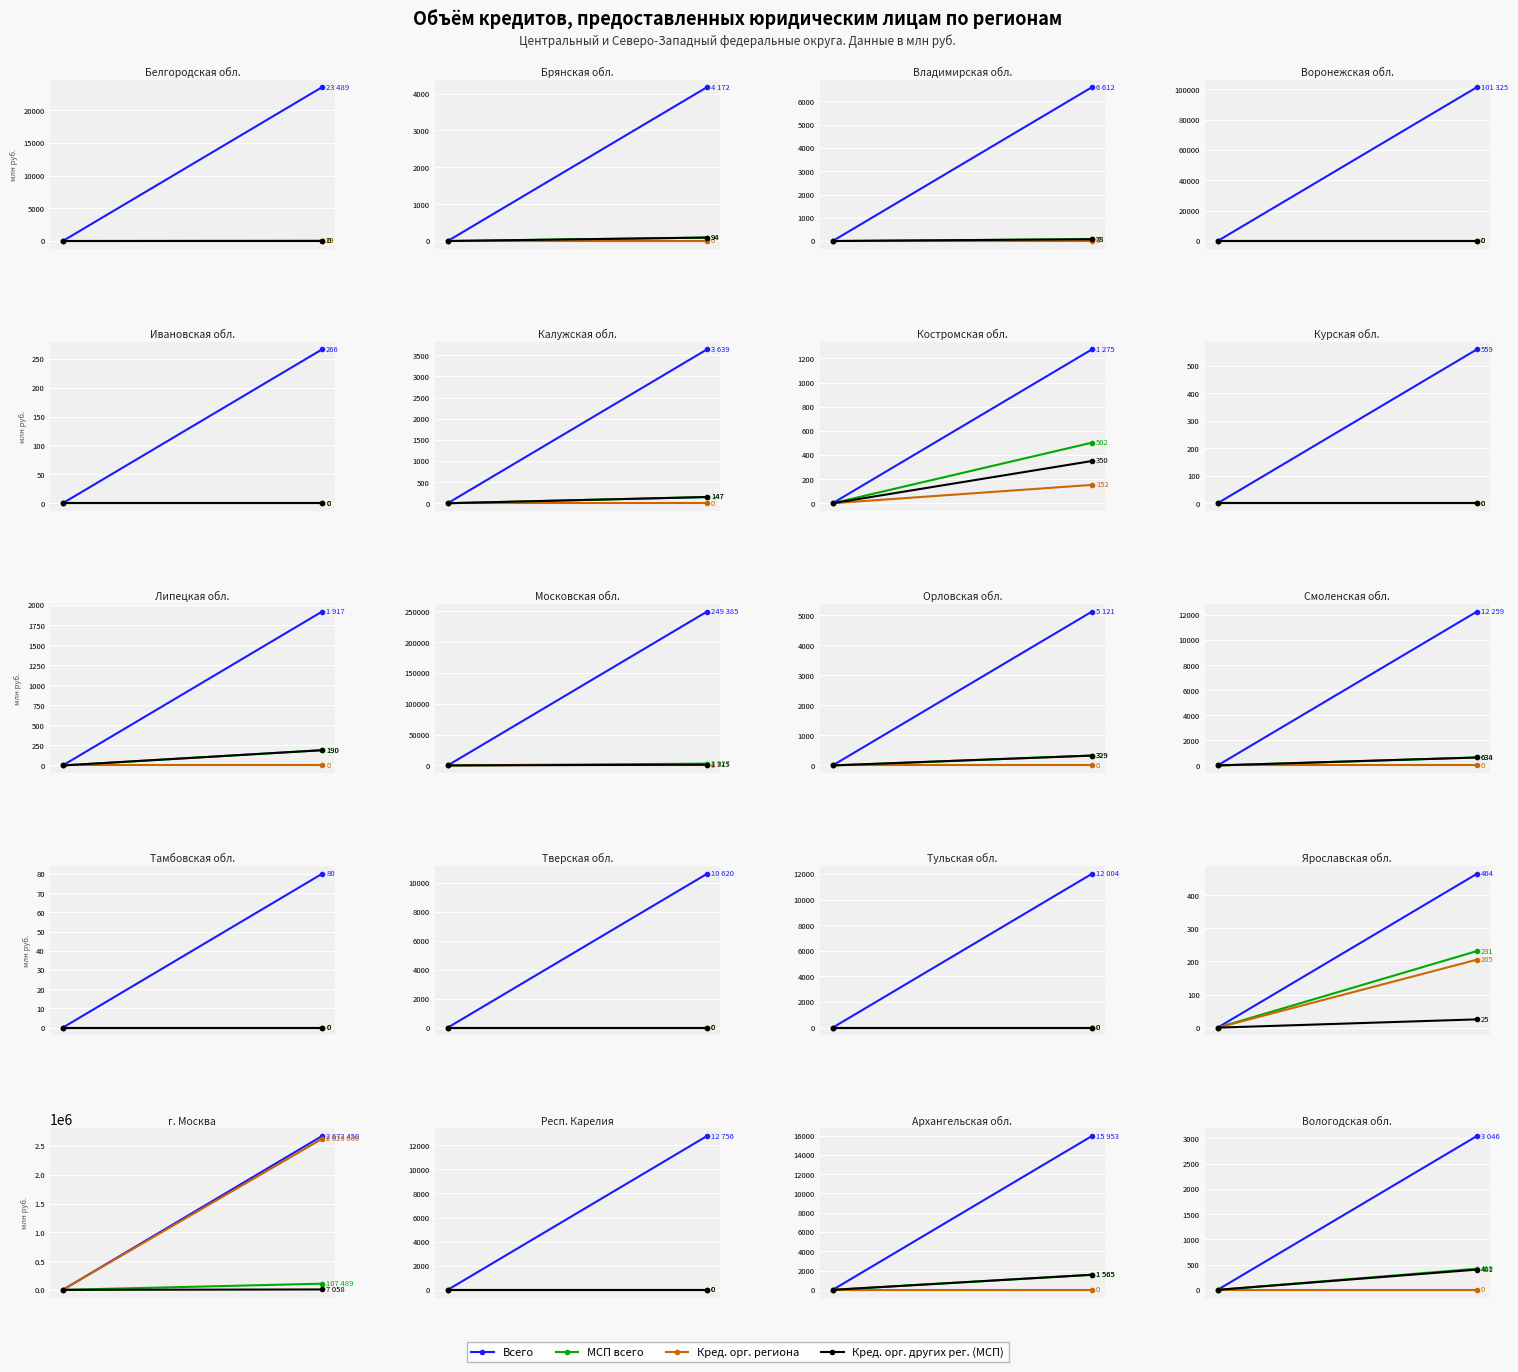

True or false: Кред. орг. региона has a value of 0 at 1.

True